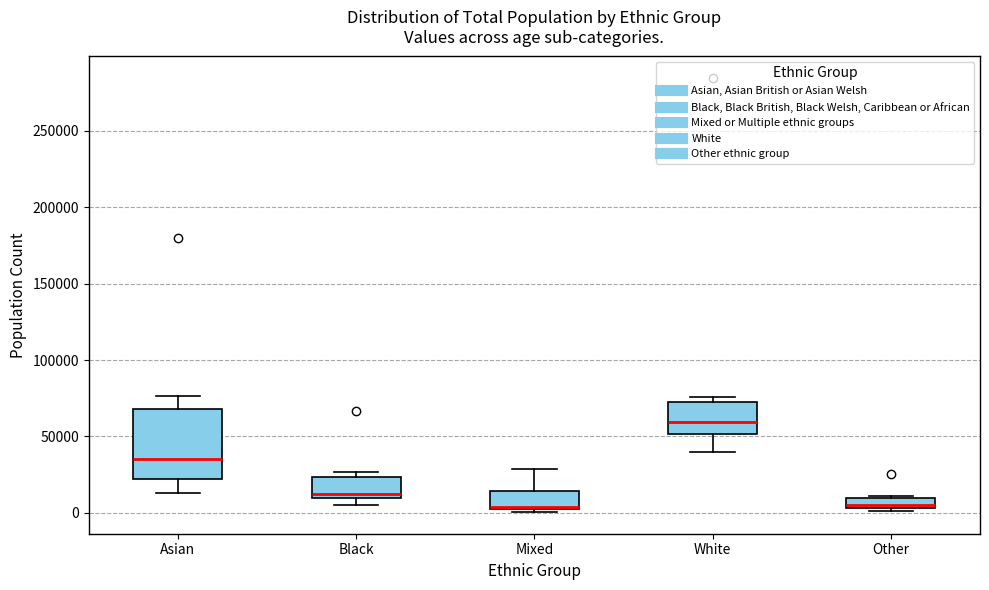

Comparing the boxes themselves (not the whiskers), which one is the tallest?

Asian